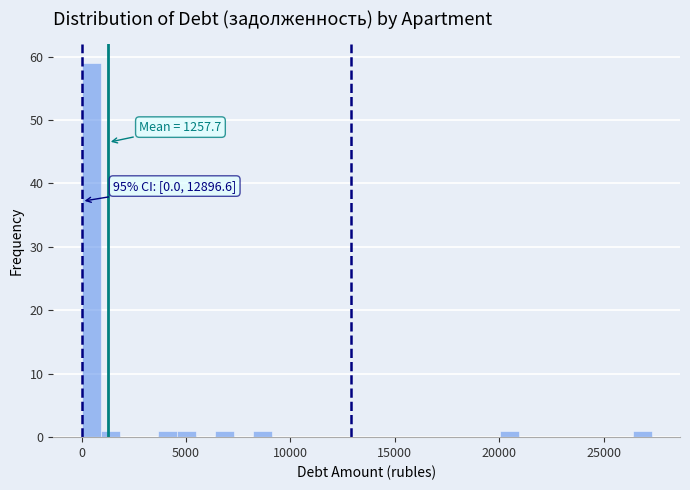

Around what value on the x-axis is the tallest bar? Give the approximate position of its centre, as read against the axis.

500